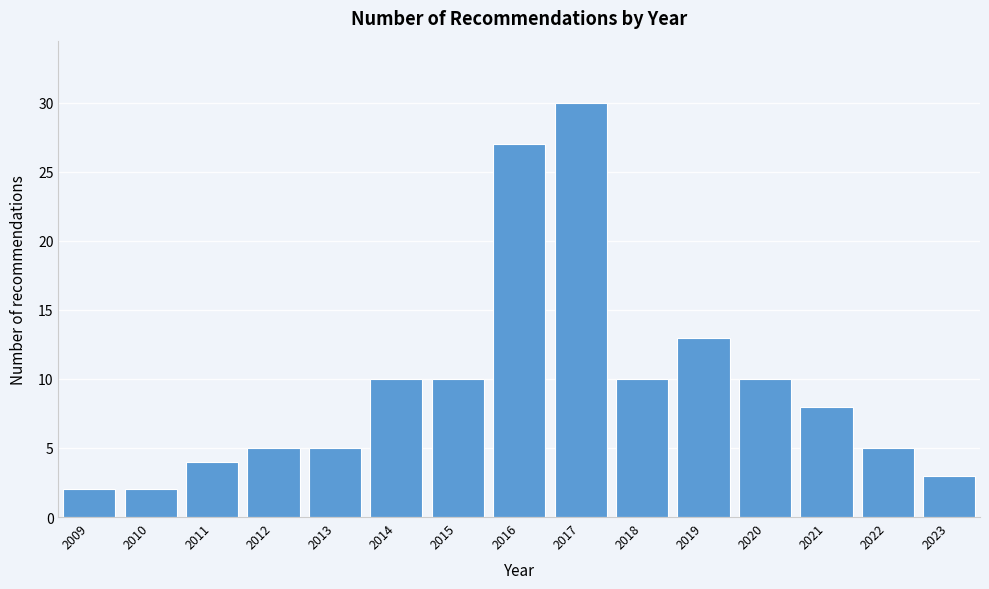

Reading left to right, transcribe all the data shown in this chart.

2009=2	2010=2	2011=4	2012=5	2013=5	2014=10	2015=10	2016=27	2017=30	2018=10	2019=13	2020=10	2021=8	2022=5	2023=3